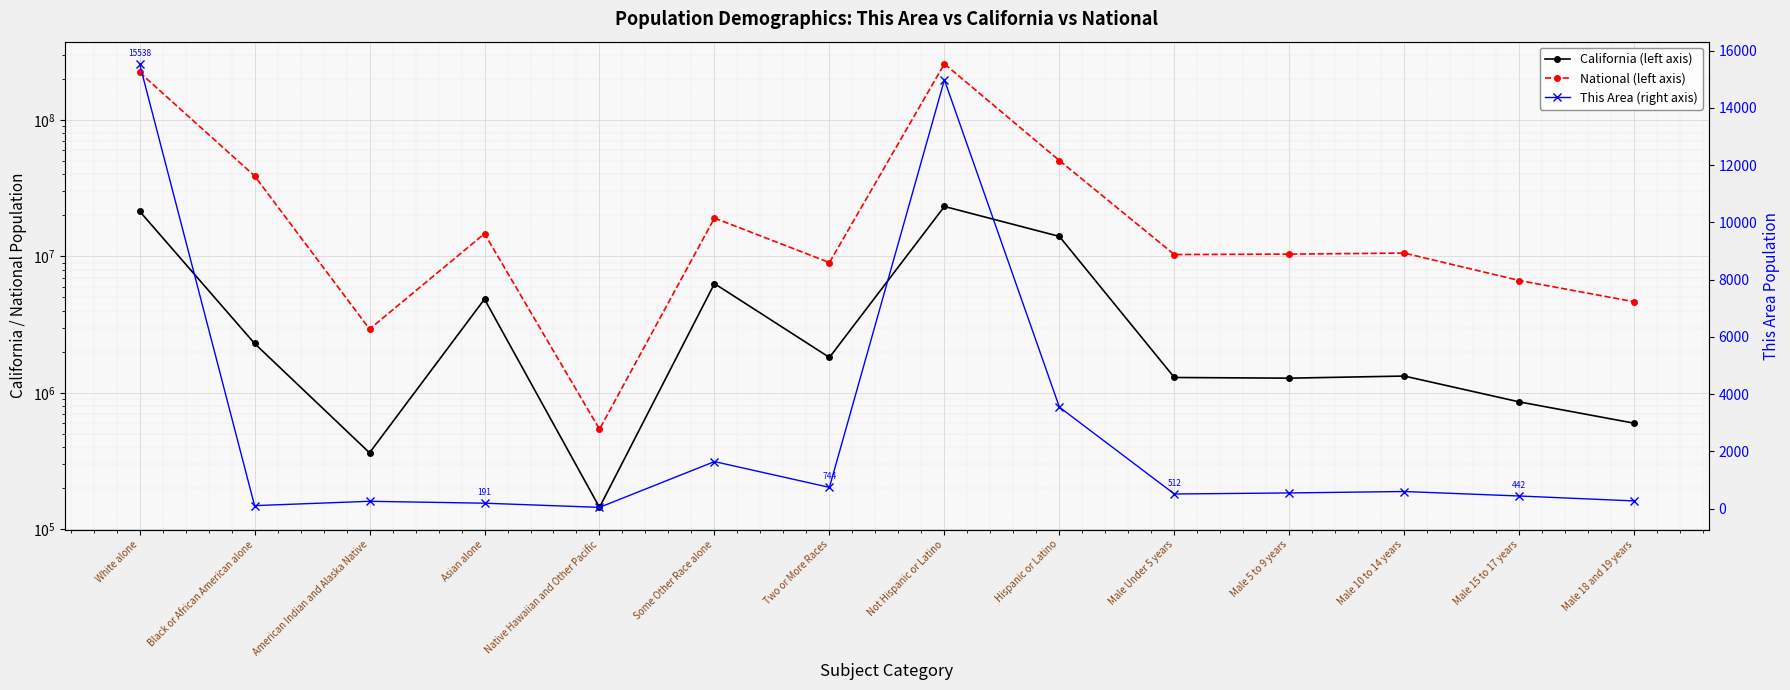

What are all the series names shown in the legend?

California (left axis), National (left axis), This Area (right axis)